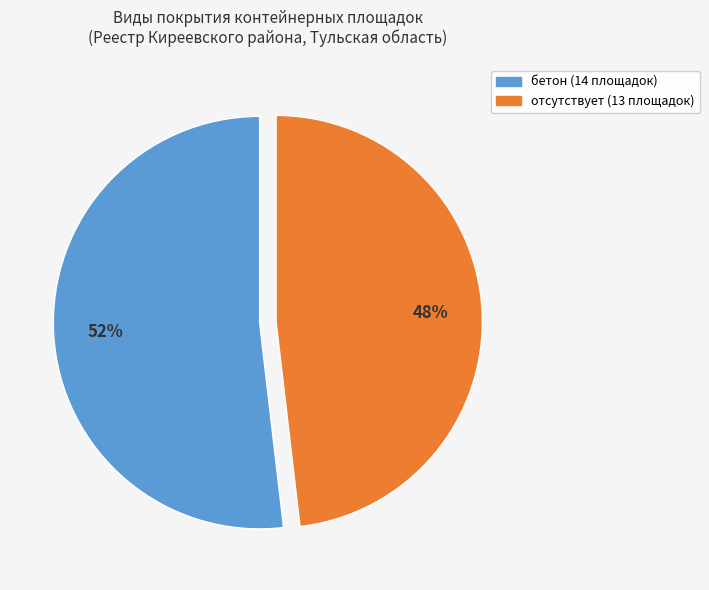

To the nearest percent, what is the difference between the largest and smallest slice percentages?

4%